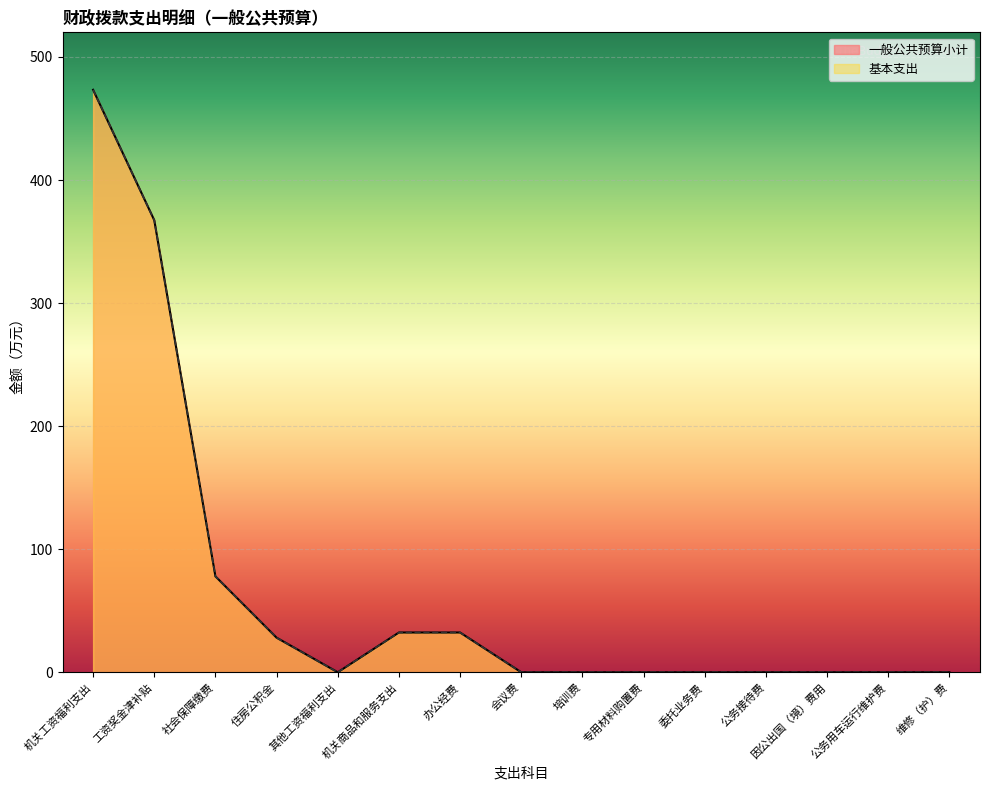

Between 办公经费 and 委托业务费, which is larger?

办公经费